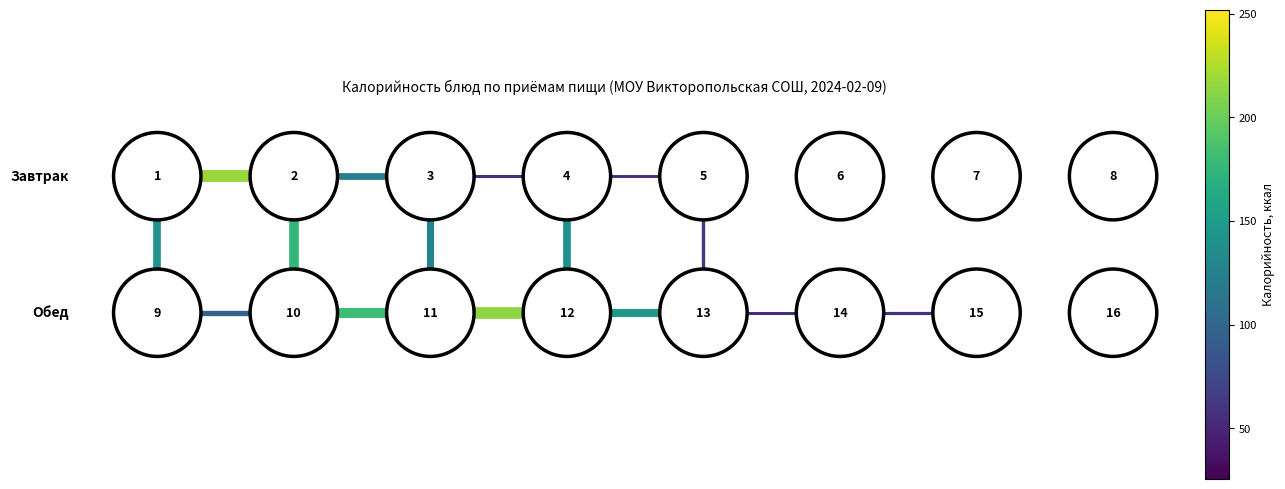

Reading left to right, what are all the values shown in this chart?

edge_r0_c0: 1	1
edge_r0_c1: 1	1
edge_r0_c2: 1	1
edge_r0_c3: 1	1
edge_r1_c0: 0	0
edge_r1_c1: 0	0
edge_r1_c2: 0	0
edge_r1_c3: 0	0
edge_r1_c4: 0	0
edge_r1_c5: 0	0
edge_c0_r0: 1	0
edge_c1_r0: 1	0
edge_c2_r0: 1	0
edge_c3_r0: 1	0
edge_c4_r0: 1	0